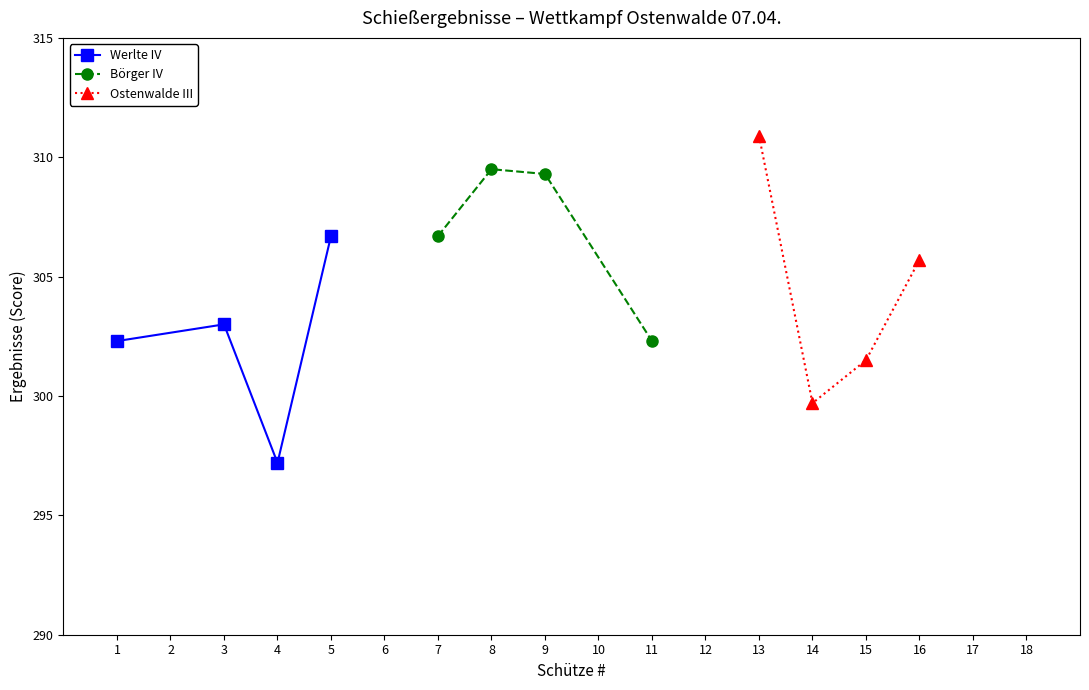

How many values in the Ostenwalde III series exceed 305?

2